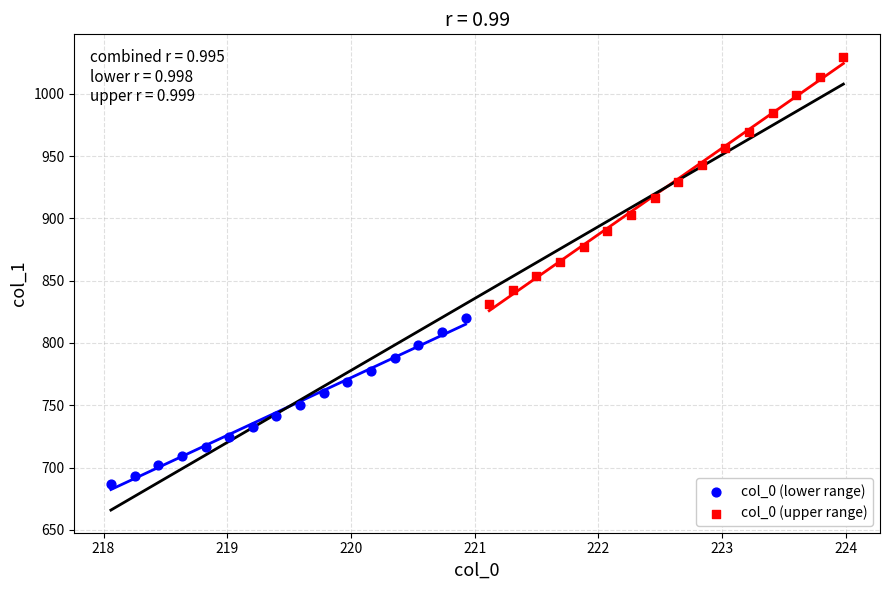

Which series has the widest spread of Y values?

col_0 (upper range)